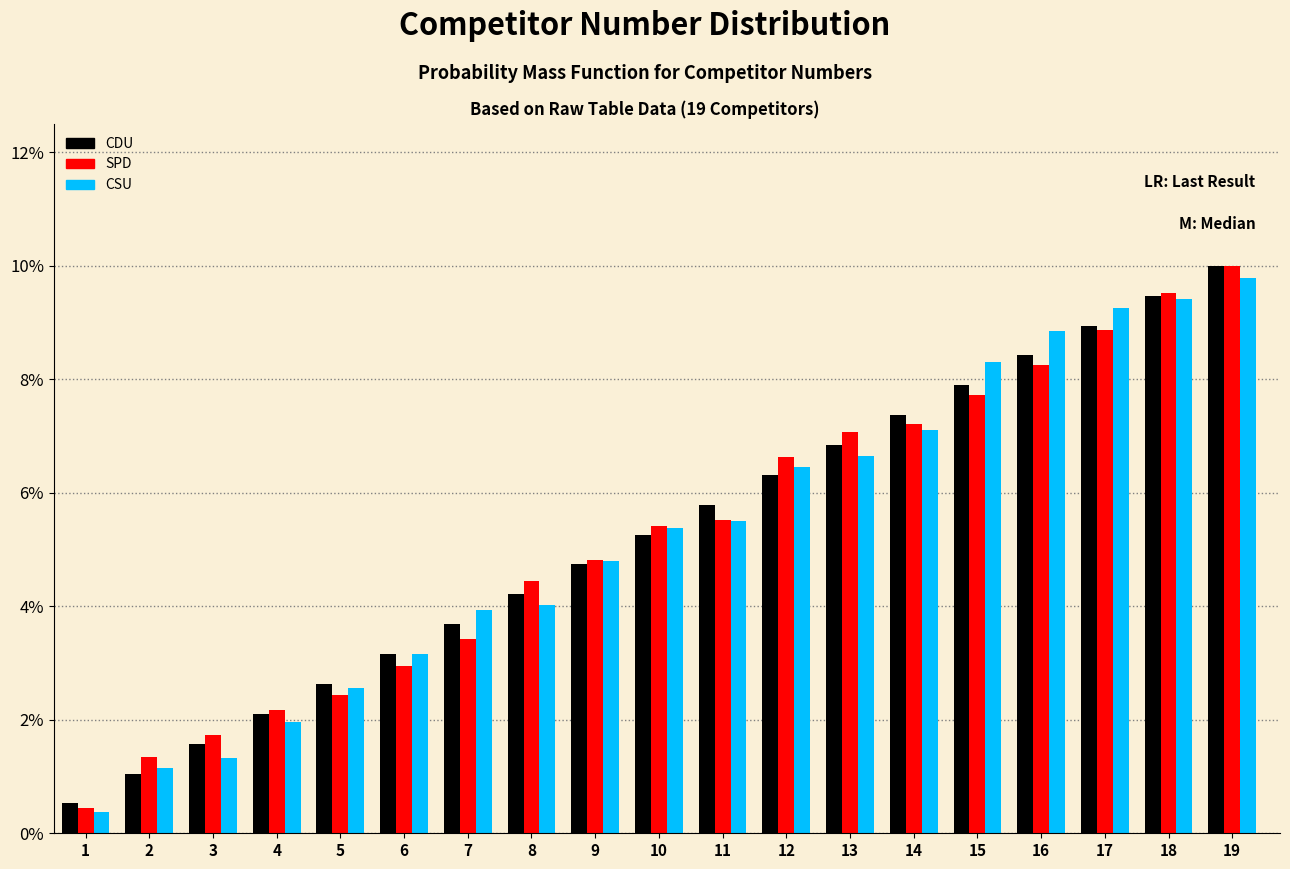

What is the sum of the SPD values at 12 and 13?

13.7